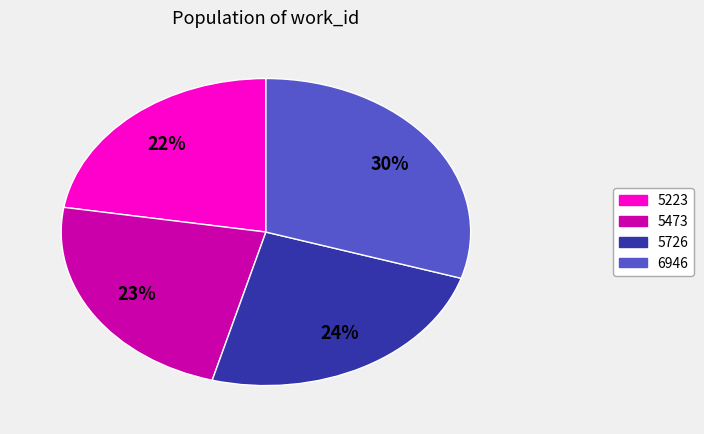

What is the smallest slice in the pie chart?

5223